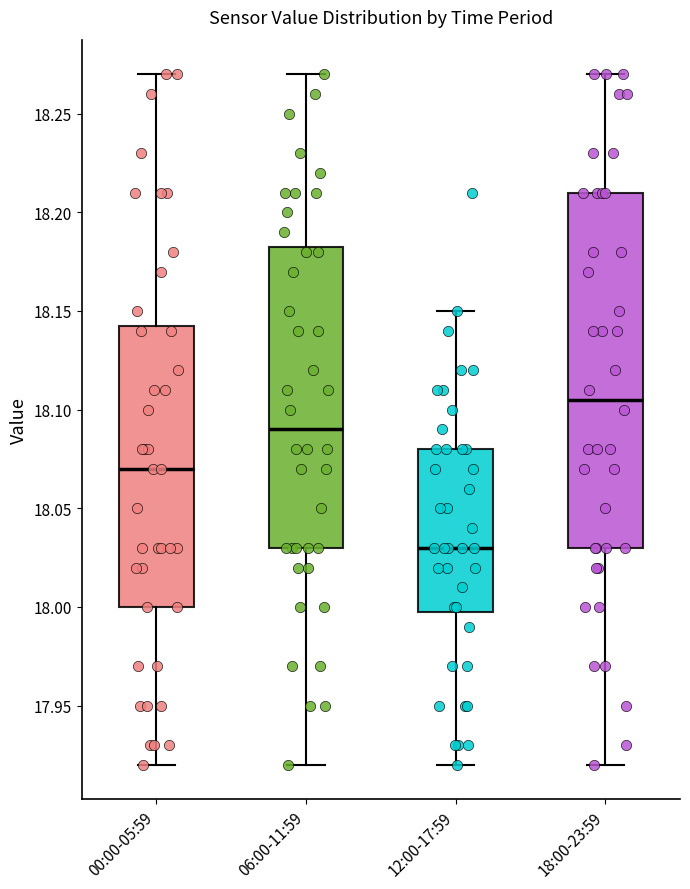

Reading left to right, transcribe this box plot: for each box, give where its median line is, the range the box spans, and where its two whiskers end, as read against the y-axis. The values are not printed on the chart, so give them approximately, as read against the axis.

00:00-05:59: median 18.070, box 18.000 to 18.145, whiskers 17.920 to 18.270
06:00-11:59: median 18.090, box 18.030 to 18.185, whiskers 17.920 to 18.270
12:00-17:59: median 18.030, box 18.000 to 18.080, whiskers 17.920 to 18.150
18:00-23:59: median 18.105, box 18.030 to 18.210, whiskers 17.920 to 18.270